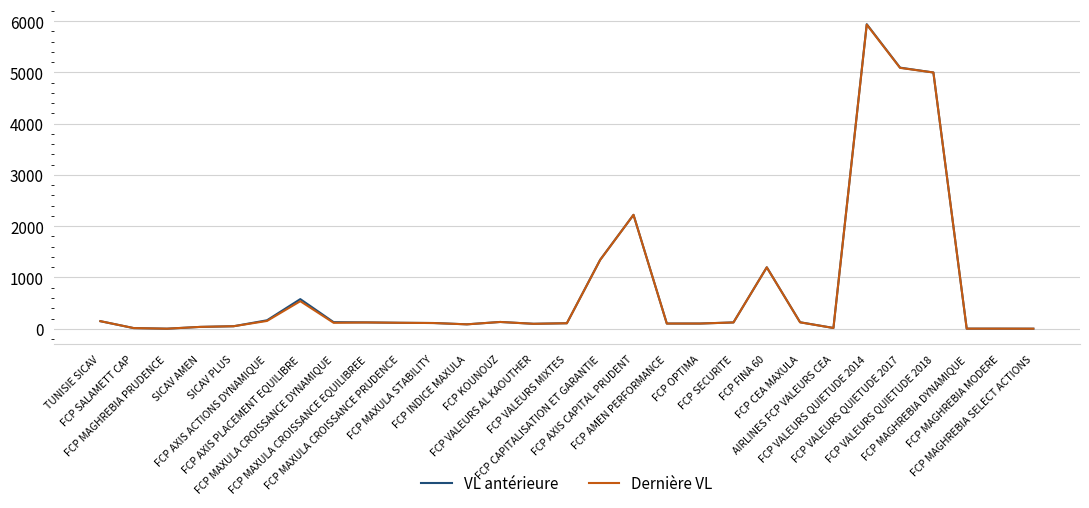

What is the total value across all series at FCP MAGHREBIA MODERE?

3.8